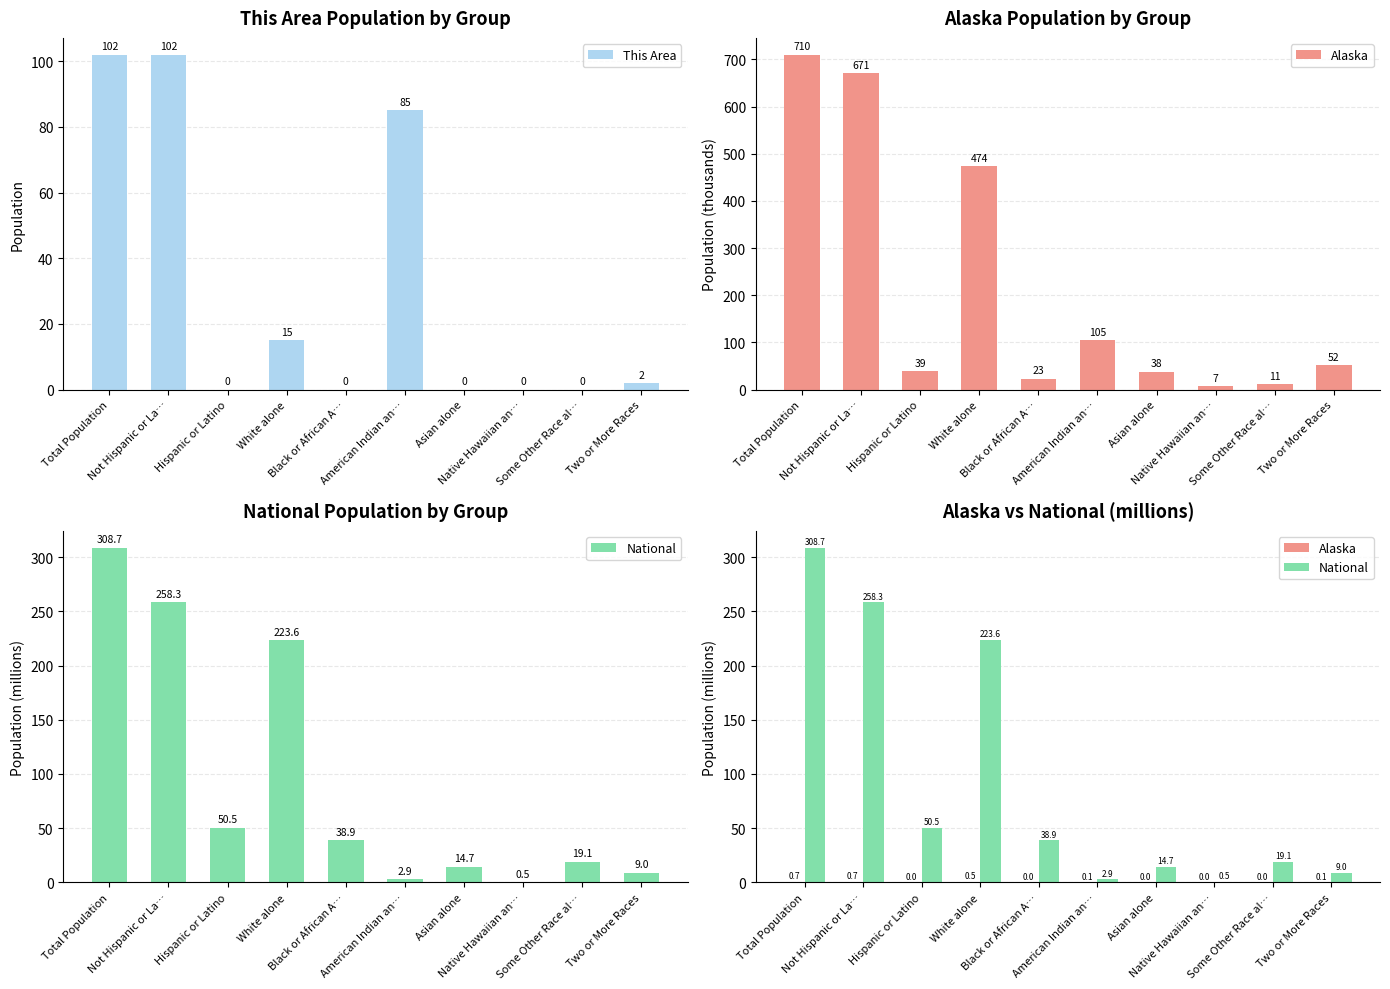

What is the label of the 1st bar from the right?

Two or More Races